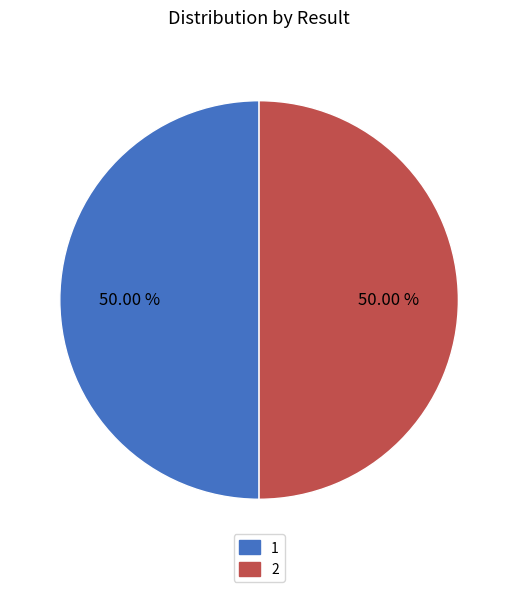

Approximately how many times larger is the value at 1 compared to 2?

1.0